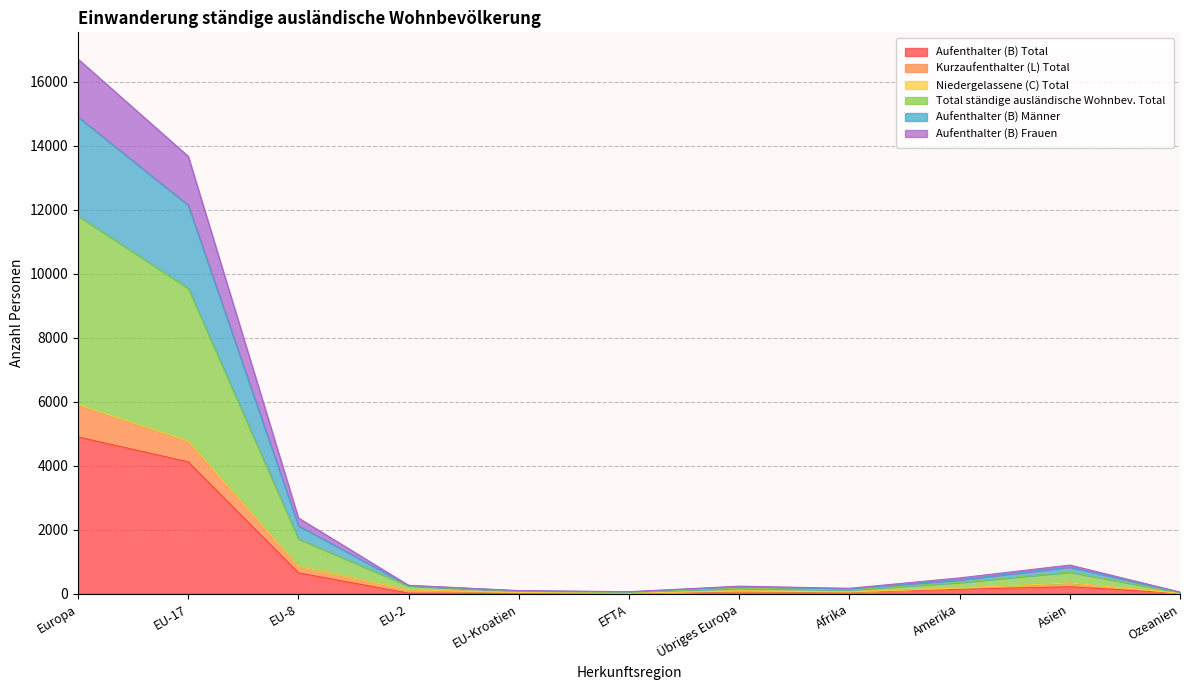

At which label does Aufenthalter (B) Männer first exceed 259?

Europa